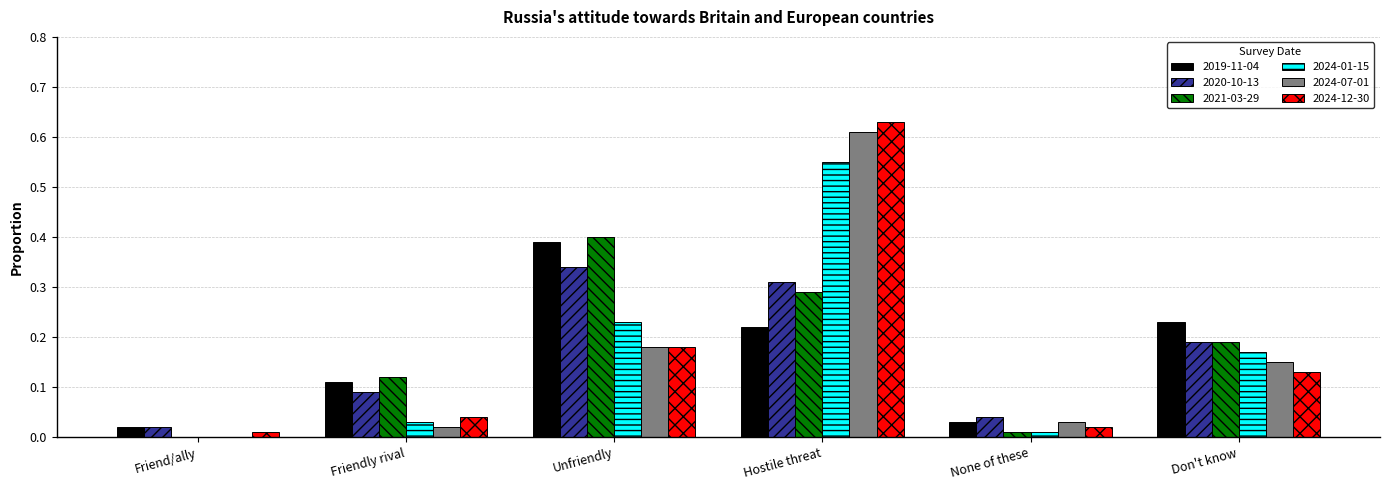

The value of 2024-07-01 at Friend/ally is -0.3. True or false?

False